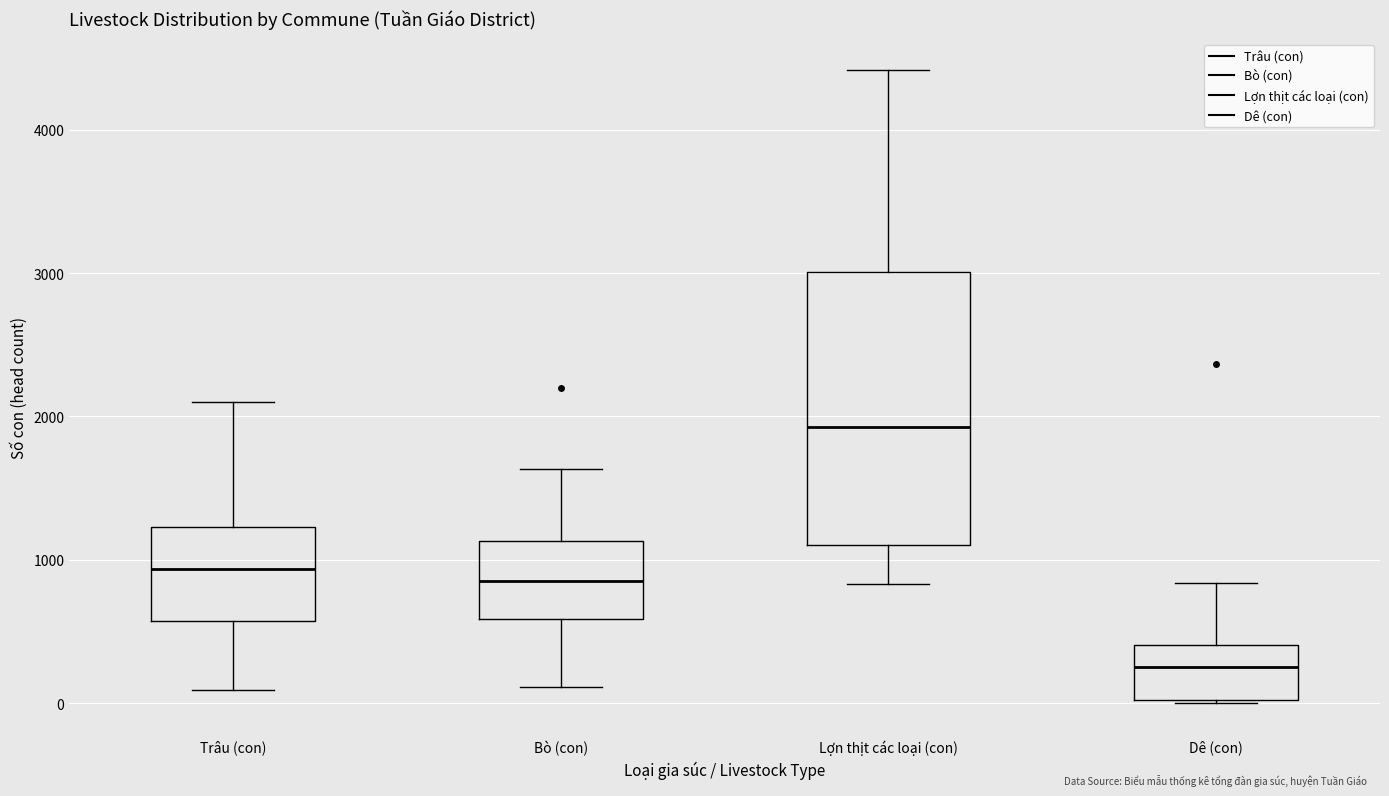

Which box is the tallest, from its lower edge to its upper edge?

Lợn thịt các loại (con)